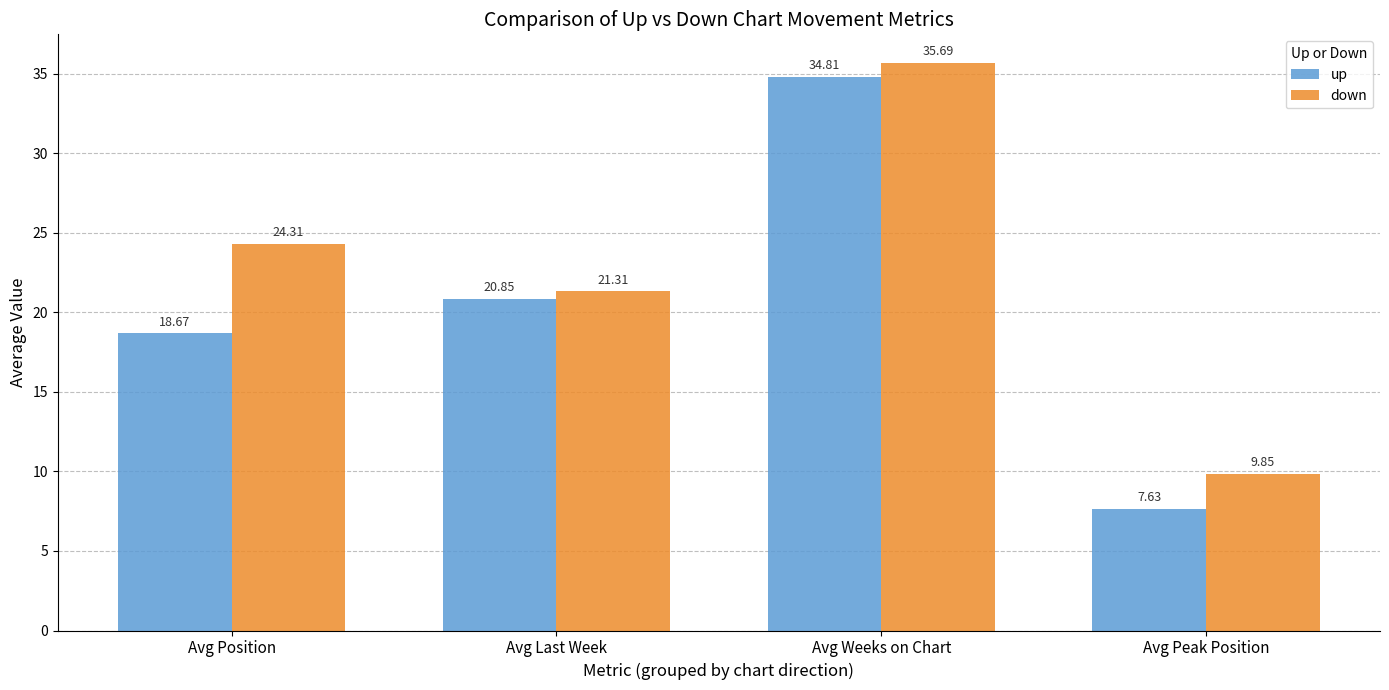

What is the difference between the highest and lowest values at Avg Position?

5.6